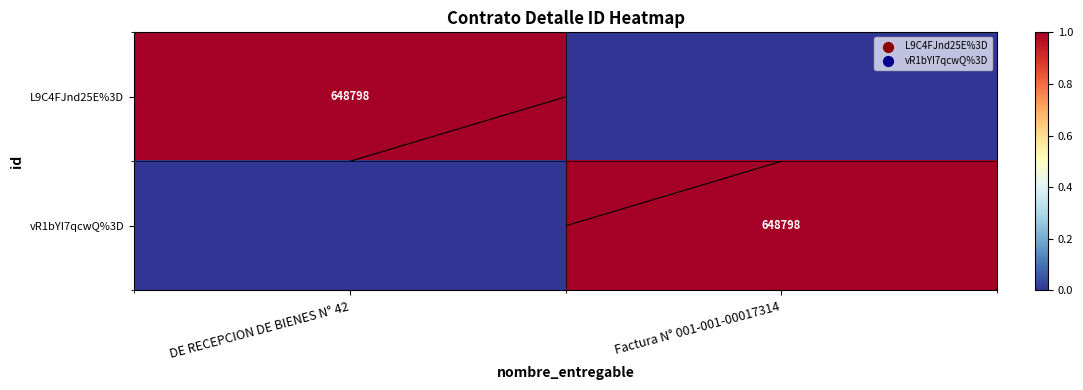

Rank the series by their maximum value, from lowest to highest.

L9C4FJnd25E%3D, vR1bYI7qcwQ%3D